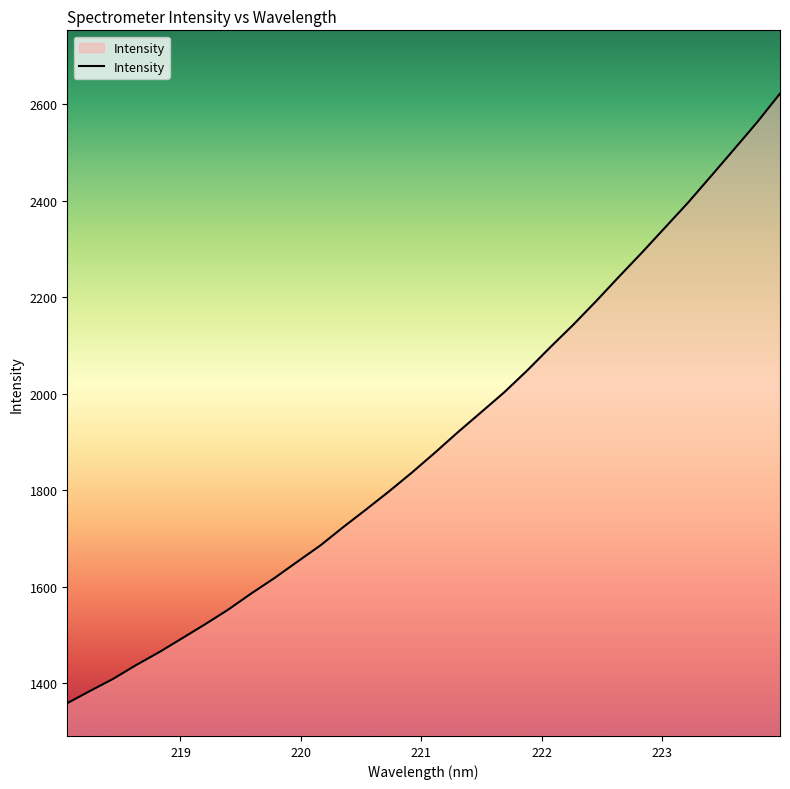

What is the smallest value displayed?

1359.1